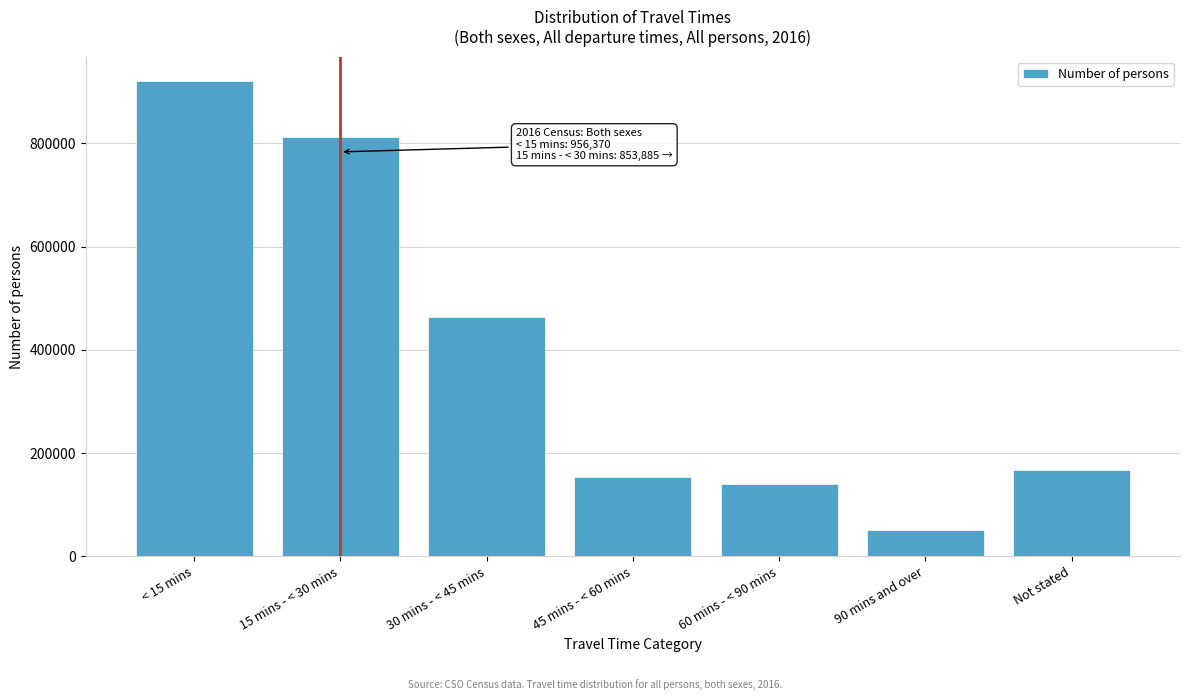

Reading left to right, list all the values displayed in this chart.

921724	812773	463182	152894	140545	51038	167550